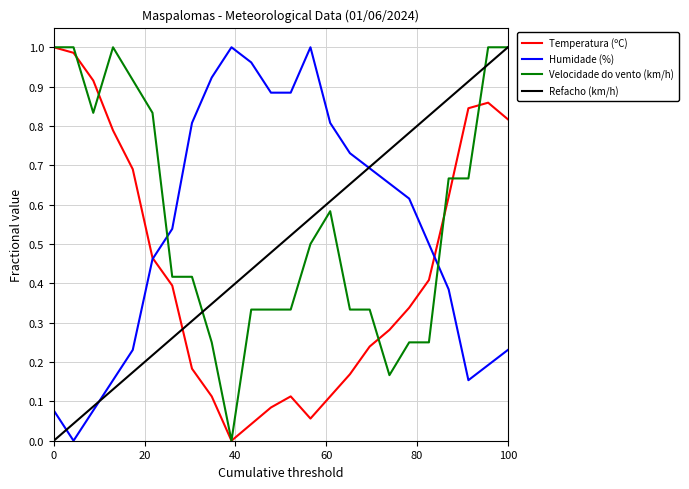

After their last crossing, which series has the higher values: Humidade (%) or Velocidade do vento (km/h)?

Velocidade do vento (km/h)